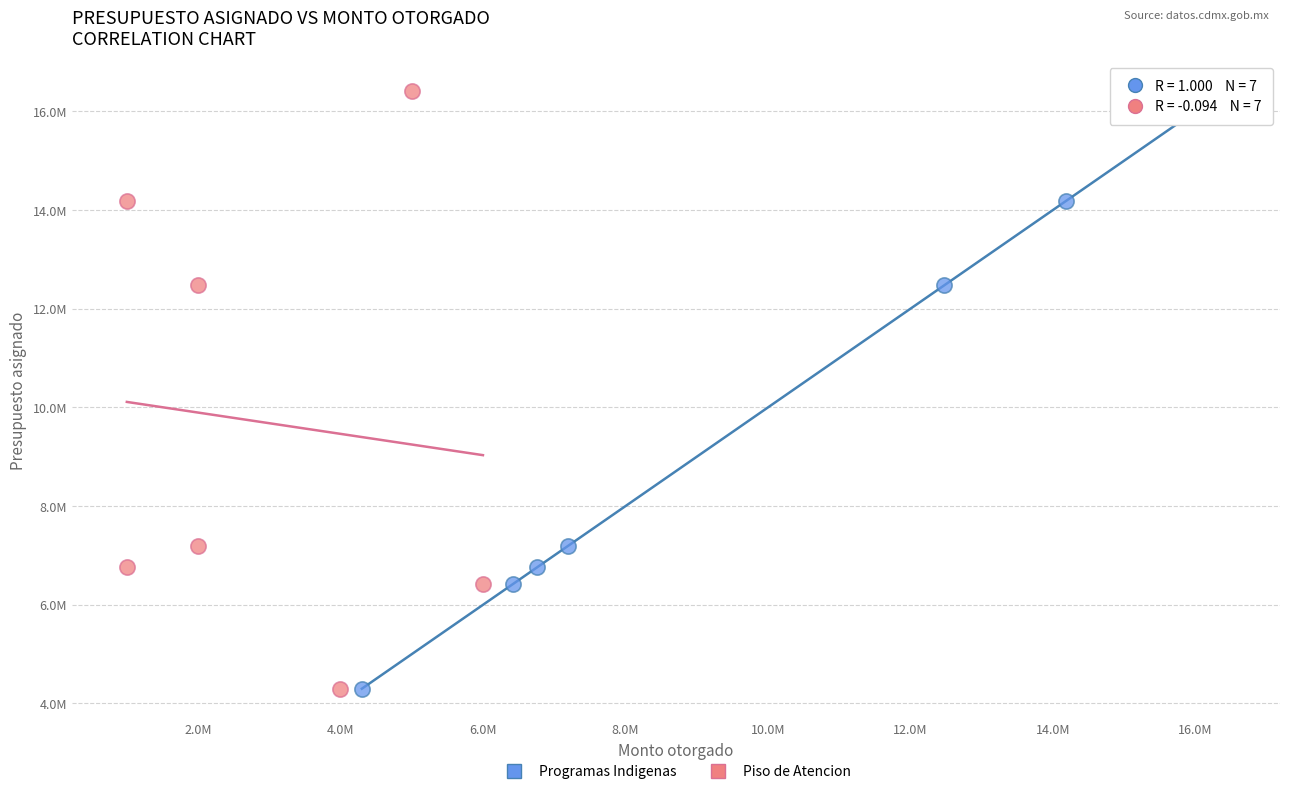

What are all the series names shown in the legend?

Programas Indigenas, Piso de Atencion